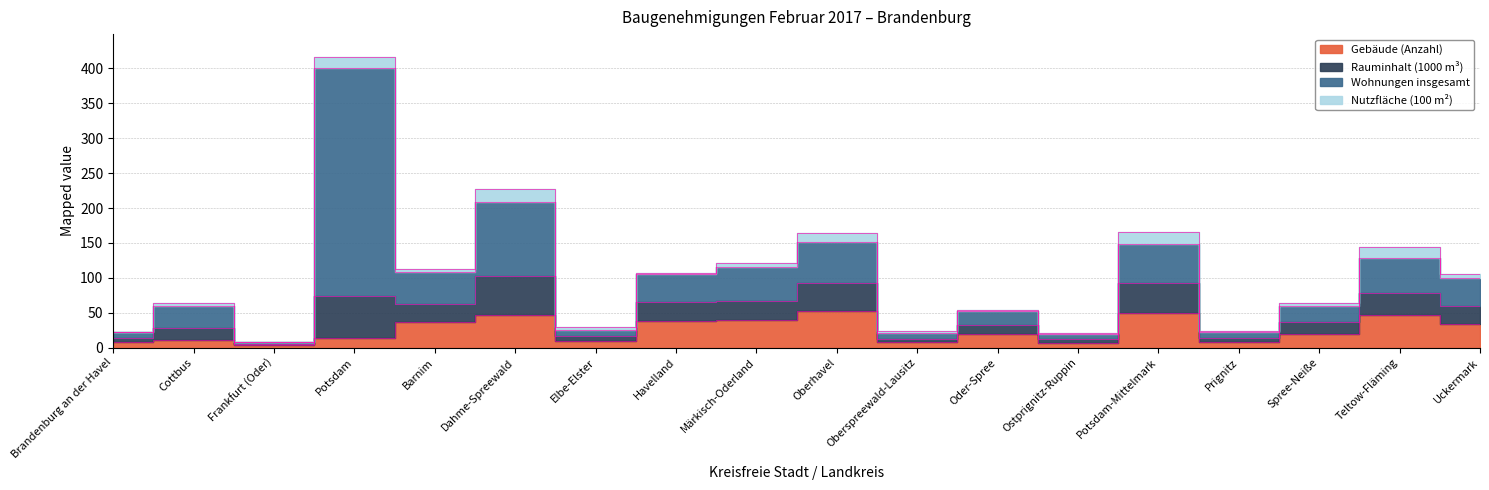

Reading right to left, list all the values displayed in this chart.

Gebäude (Anzahl): 34.0	46.0	20.0	8.0	50.0	7.0	19.0	8.0	53.0	40.0	38.0	9.0	46.0	36.0	14.0	3.0	11.0	8.0
Rauminhalt (1000 m³): 25.0	32.0	17.0	6.0	42.0	5.0	14.0	5.0	39.0	27.0	28.0	7.0	56.0	27.0	60.0	2.0	17.0	6.0
Wohnungen insgesamt: 41.0	50.0	23.0	8.0	56.0	7.0	19.0	8.0	59.0	48.0	39.0	9.0	106.0	46.0	326.0	3.0	31.0	8.0
Nutzfläche (100 m²): 4.8	16.7	4.6	1.5	18.1	1.2	2.5	3.0	13.0	5.7	2.6	4.3	19.5	4.3	16.0	0.1	5.6	0.8